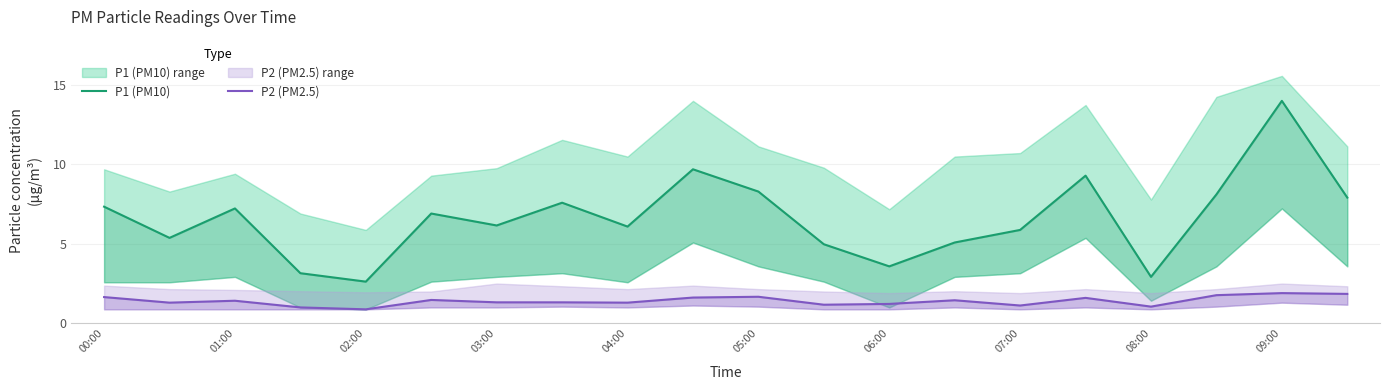

True or false: P2 (PM2.5) and P1 (PM10) cross at least once.

False